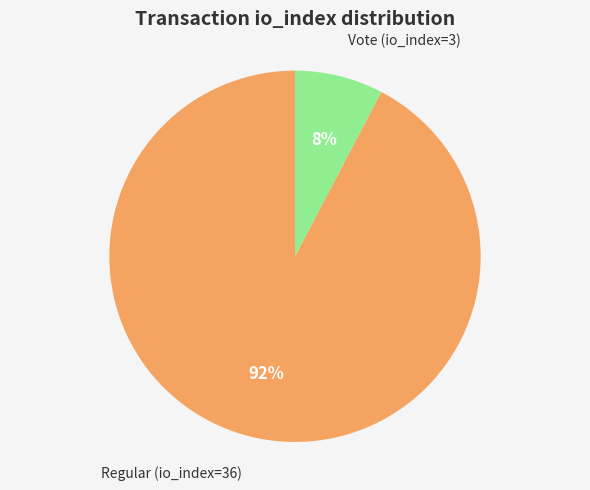

To the nearest percent, what portion does Regular (io_index=36) represent?

92%